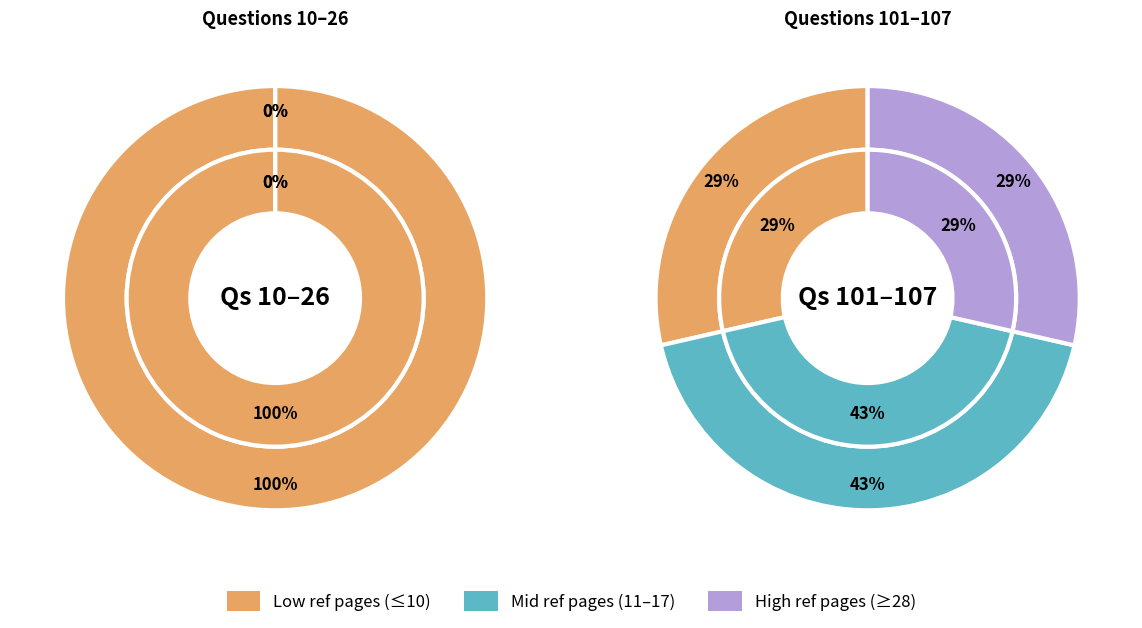

Count the number of slices in the pie.

3